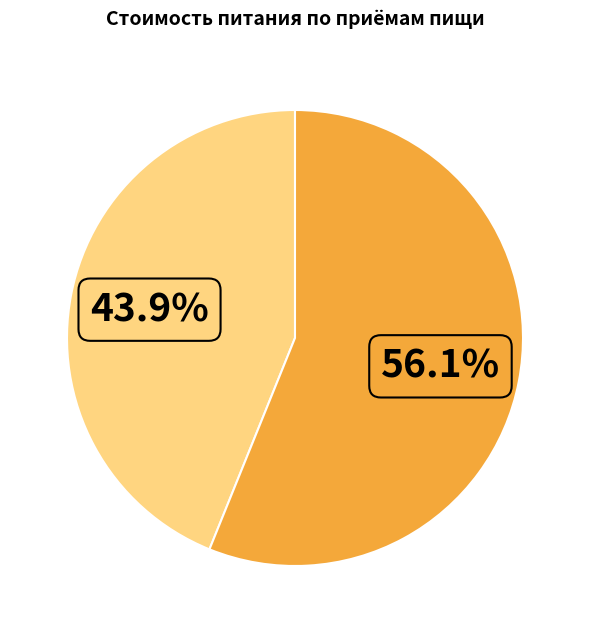

Is there a majority slice in this chart?

Yes